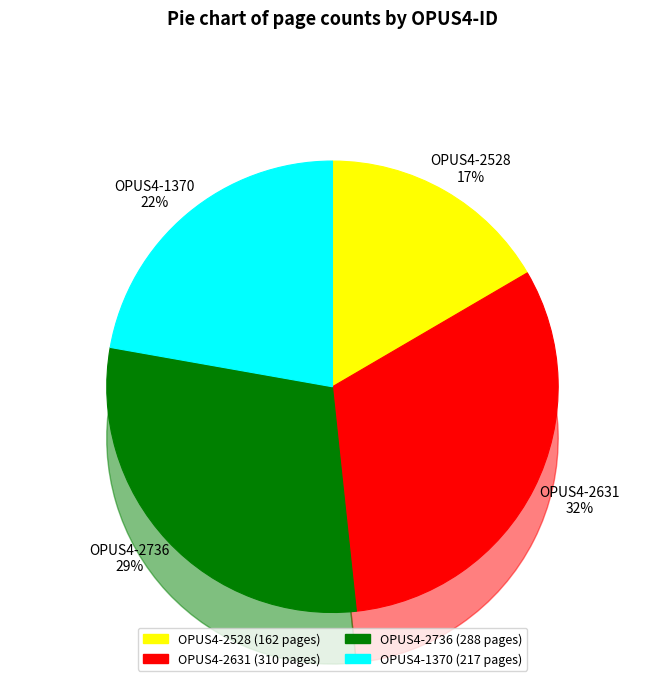

Which slice is the largest?

2631